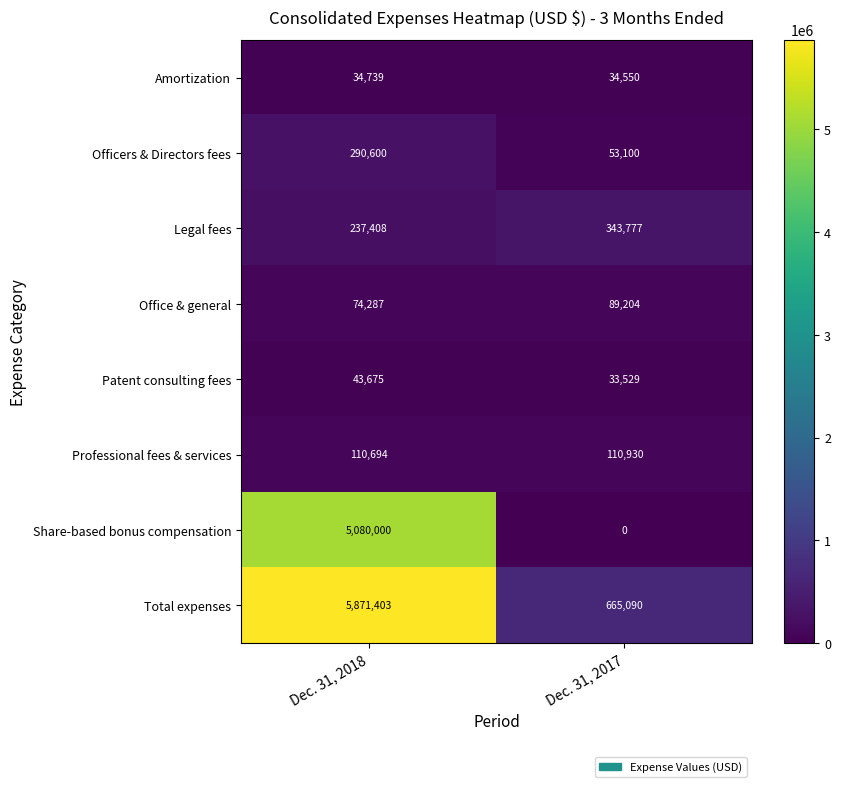

Between Dec. 31, 2018 and Dec. 31, 2017, which series saw the biggest shift?

Total expenses